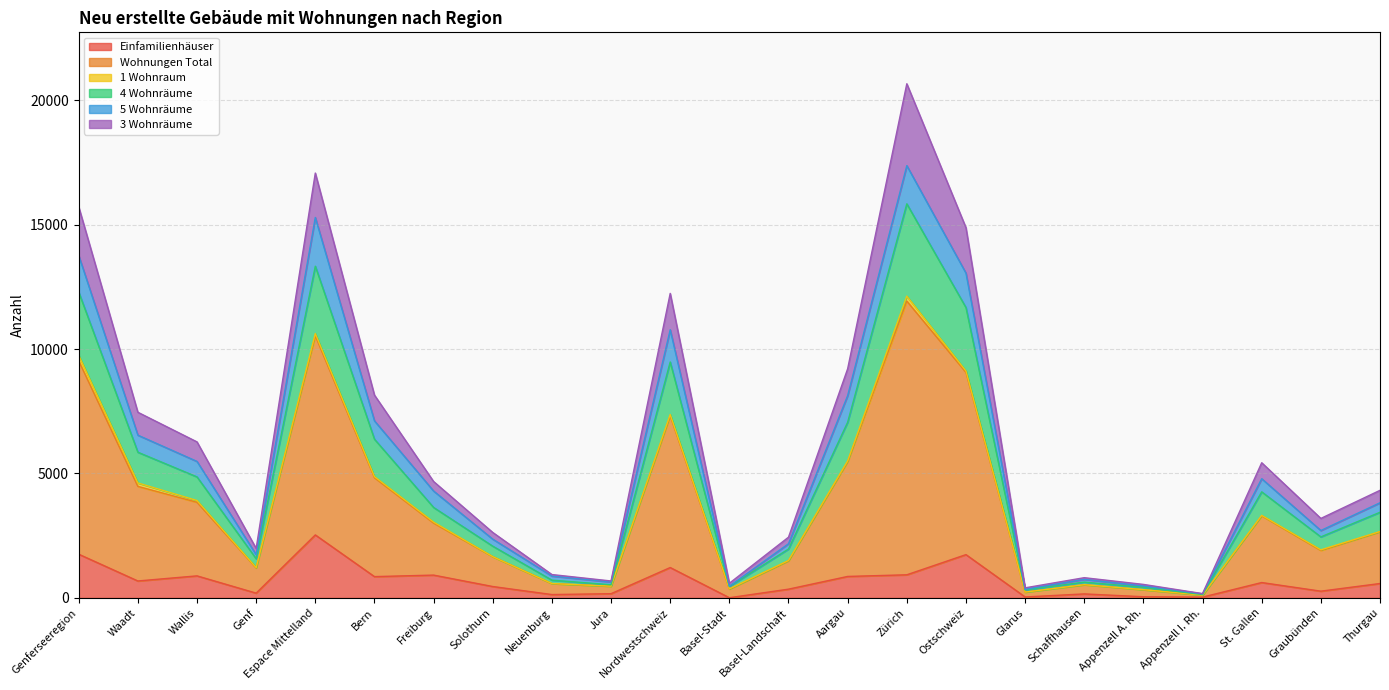

What is the difference between the Einfamilienhäuser values at Basel-Stadt and Genf?

184